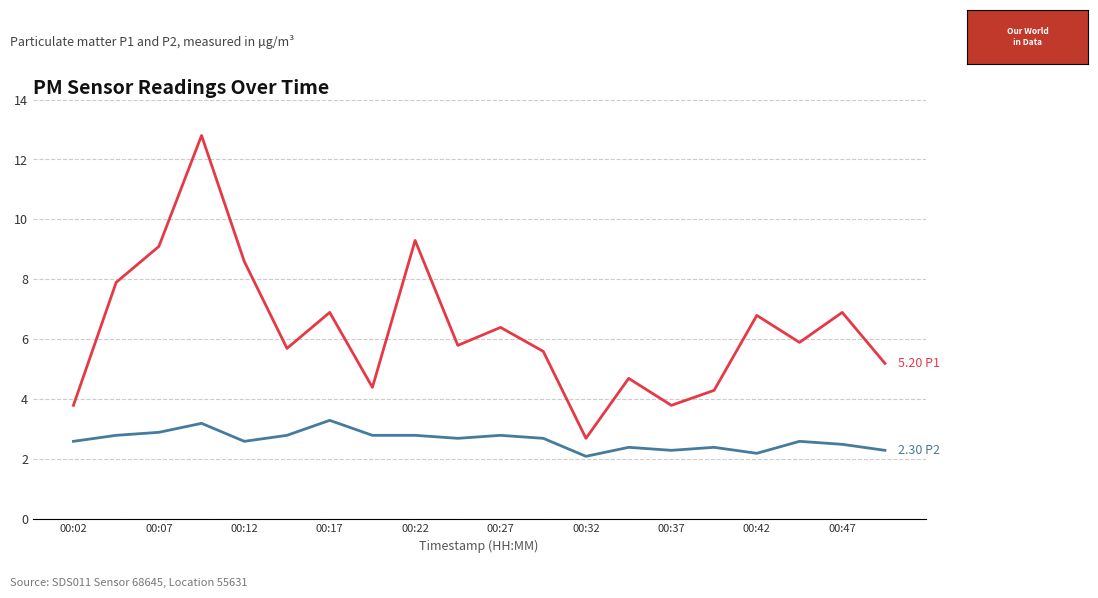

What is the minimum value shown in the chart?

2.1